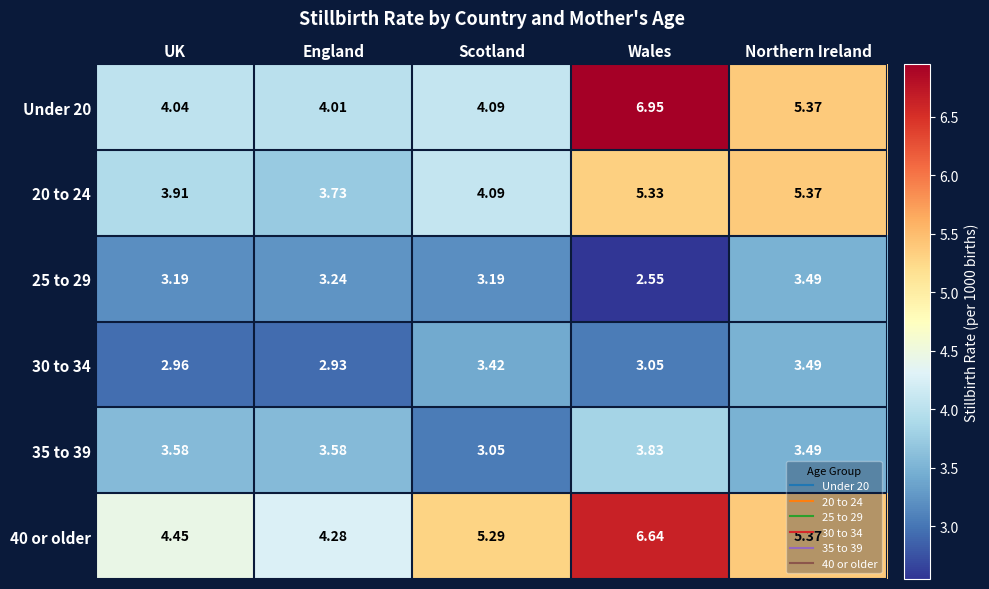

At which category is the sum across all series the highest?

Wales